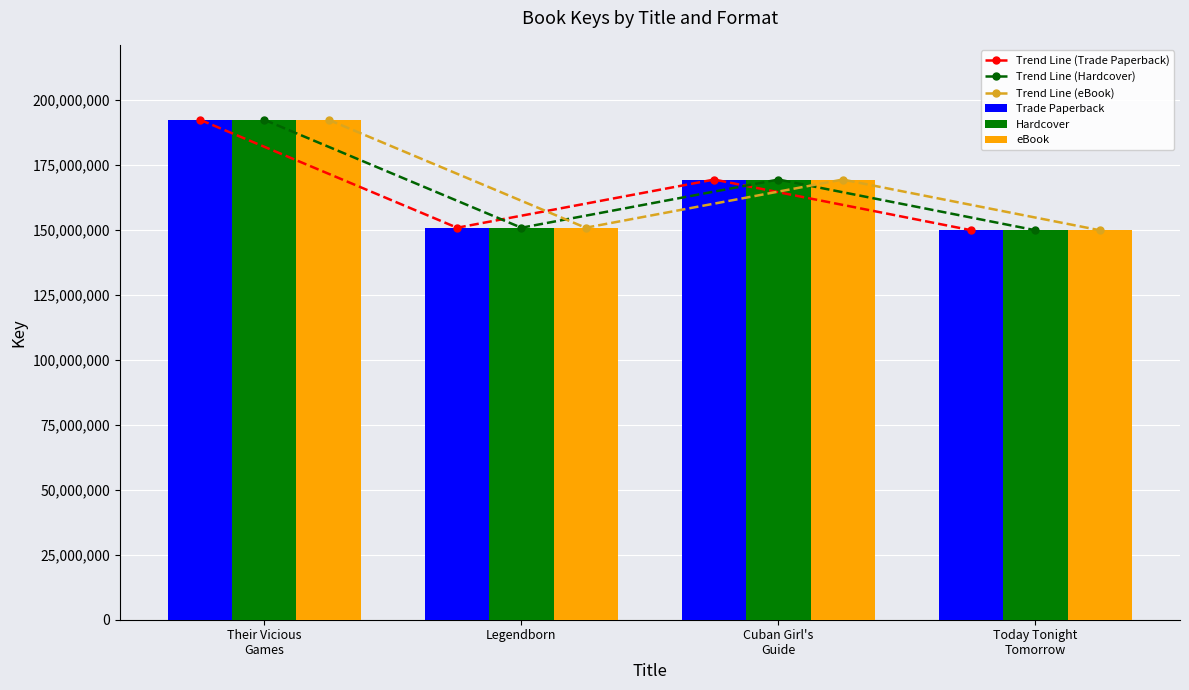

What is the sum of the Trend Line (Trade Paperback) values at Their Vicious
Games and Legendborn?

343301386